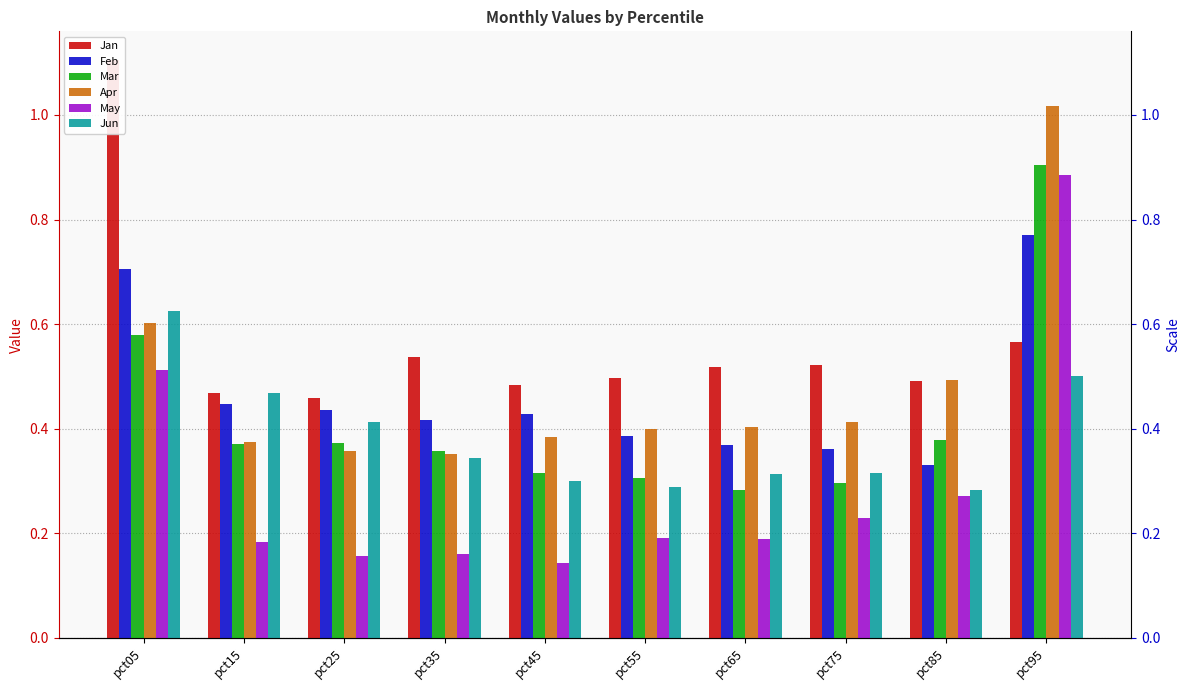

Reading left to right, list all the values displayed in this chart.

Jan: pct05=1.1	pct15=0.5	pct25=0.5	pct35=0.5	pct45=0.5	pct55=0.5	pct65=0.5	pct75=0.5	pct85=0.5	pct95=0.6
Feb: pct05=0.7	pct15=0.4	pct25=0.4	pct35=0.4	pct45=0.4	pct55=0.4	pct65=0.4	pct75=0.4	pct85=0.3	pct95=0.8
Mar: pct05=0.6	pct15=0.4	pct25=0.4	pct35=0.4	pct45=0.3	pct55=0.3	pct65=0.3	pct75=0.3	pct85=0.4	pct95=0.9
Apr: pct05=0.6	pct15=0.4	pct25=0.4	pct35=0.4	pct45=0.4	pct55=0.4	pct65=0.4	pct75=0.4	pct85=0.5	pct95=1.0
May: pct05=0.5	pct15=0.2	pct25=0.2	pct35=0.2	pct45=0.1	pct55=0.2	pct65=0.2	pct75=0.2	pct85=0.3	pct95=0.9
Jun: pct05=0.6	pct15=0.5	pct25=0.4	pct35=0.3	pct45=0.3	pct55=0.3	pct65=0.3	pct75=0.3	pct85=0.3	pct95=0.5